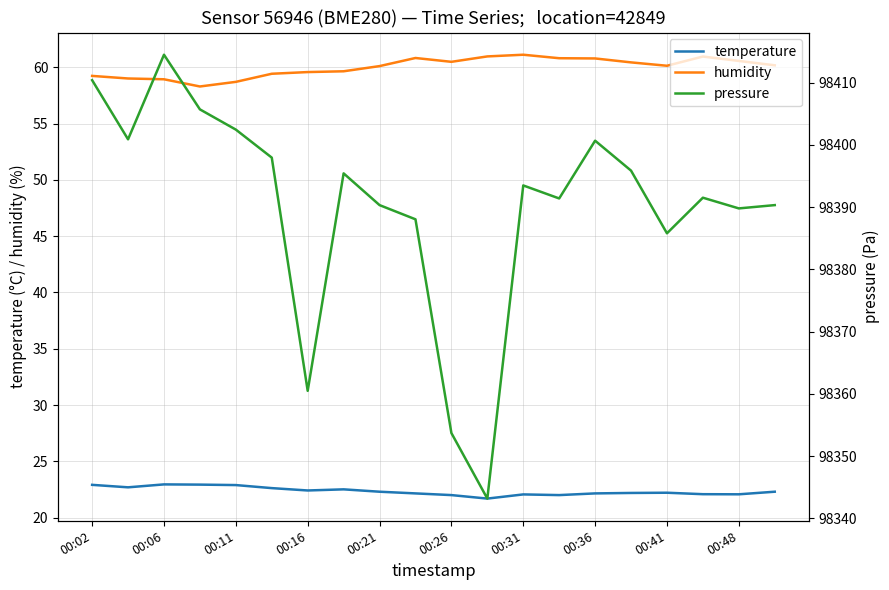

True or false: pressure and temperature intersect in this chart.

False